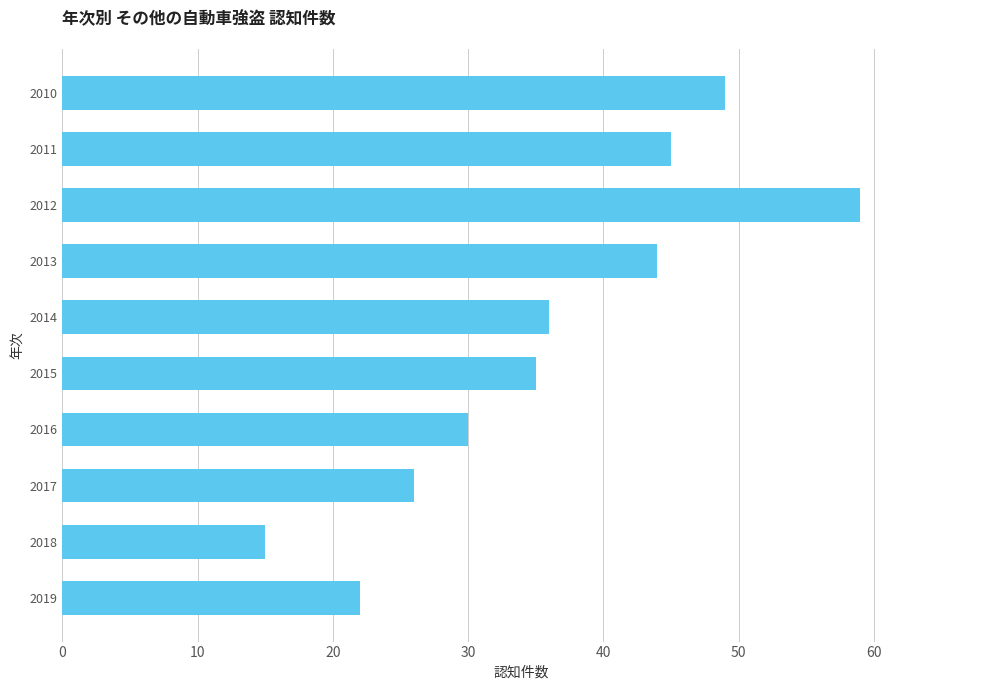

How many bars are there in total?

10